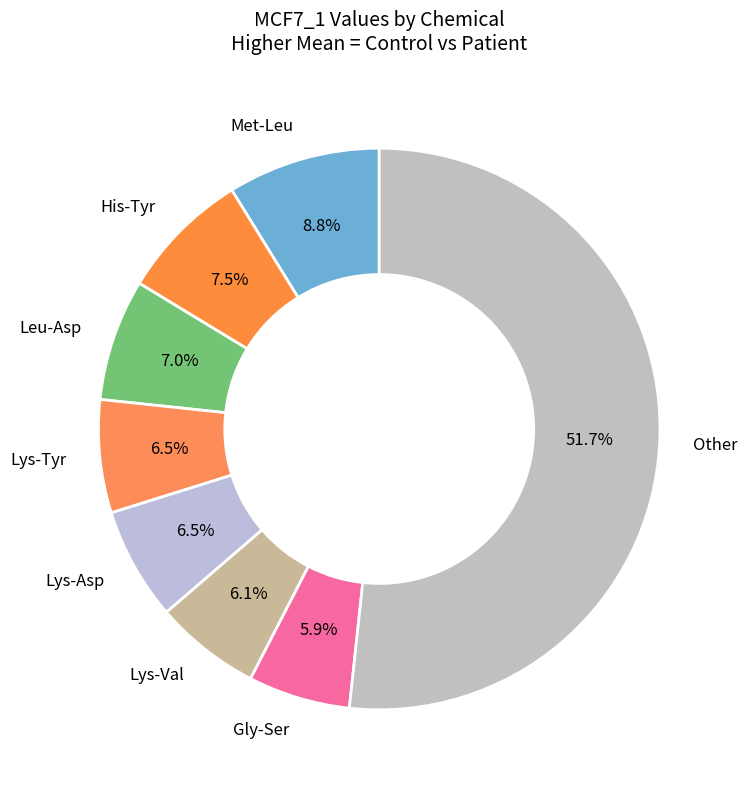

Between Leu-Asp and Met-Leu, which is larger?

Met-Leu